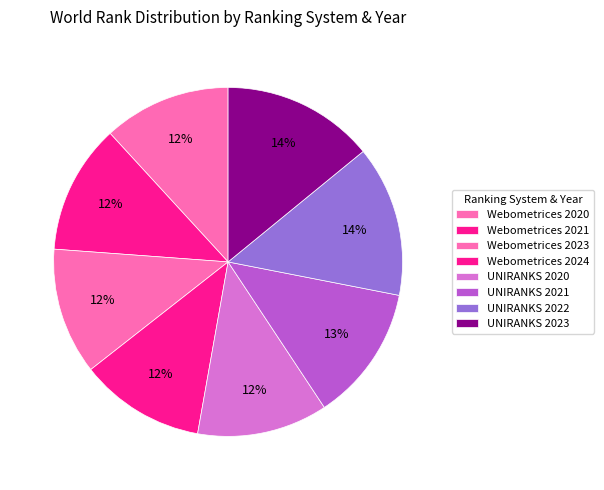

How many slices are in this pie chart?

8